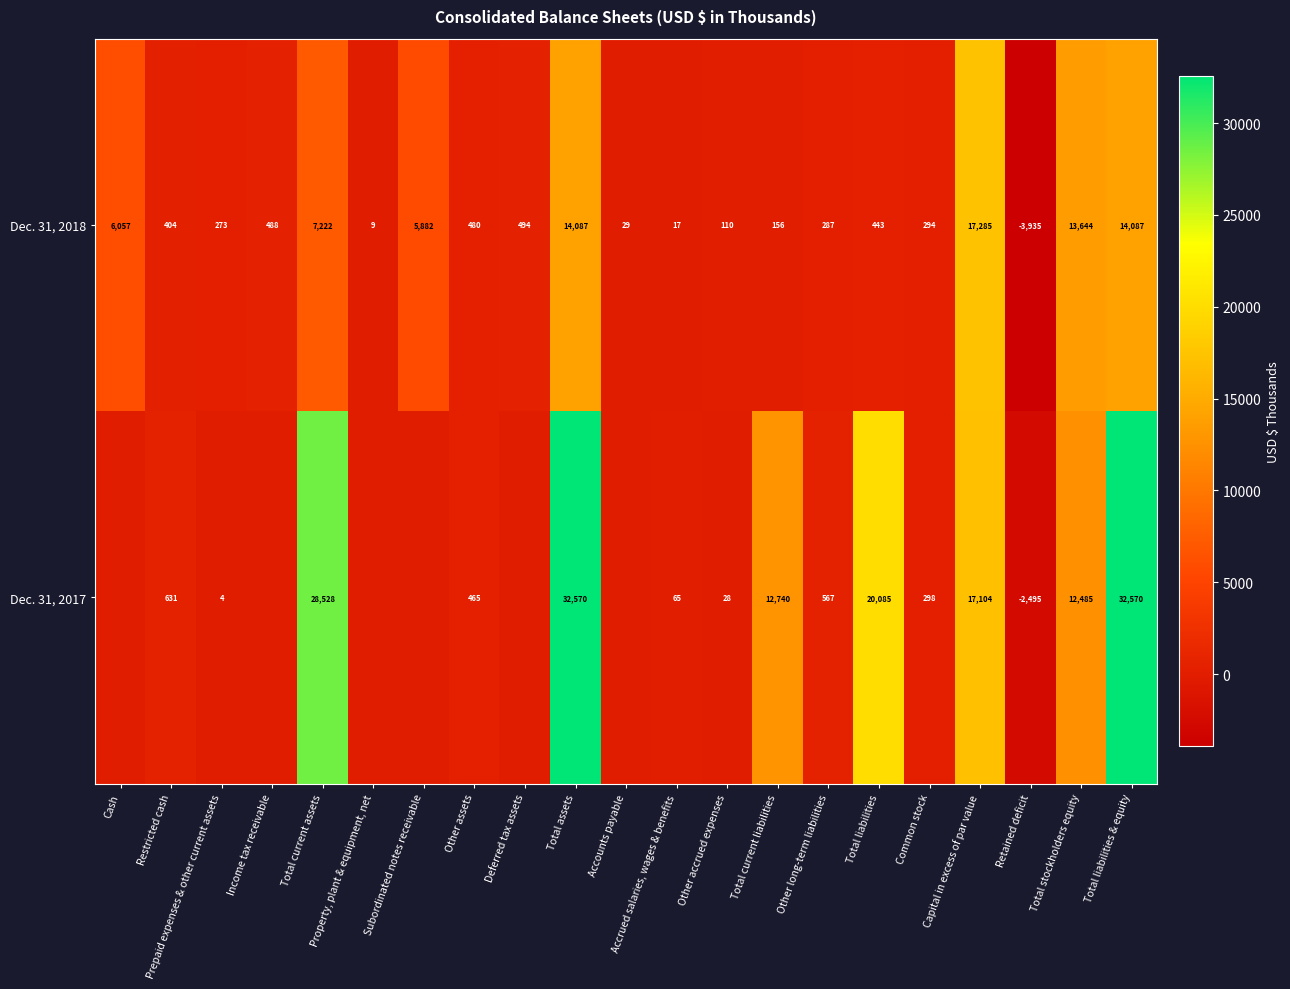

What is the difference between the highest and lowest values at Capital in excess of par value?

181